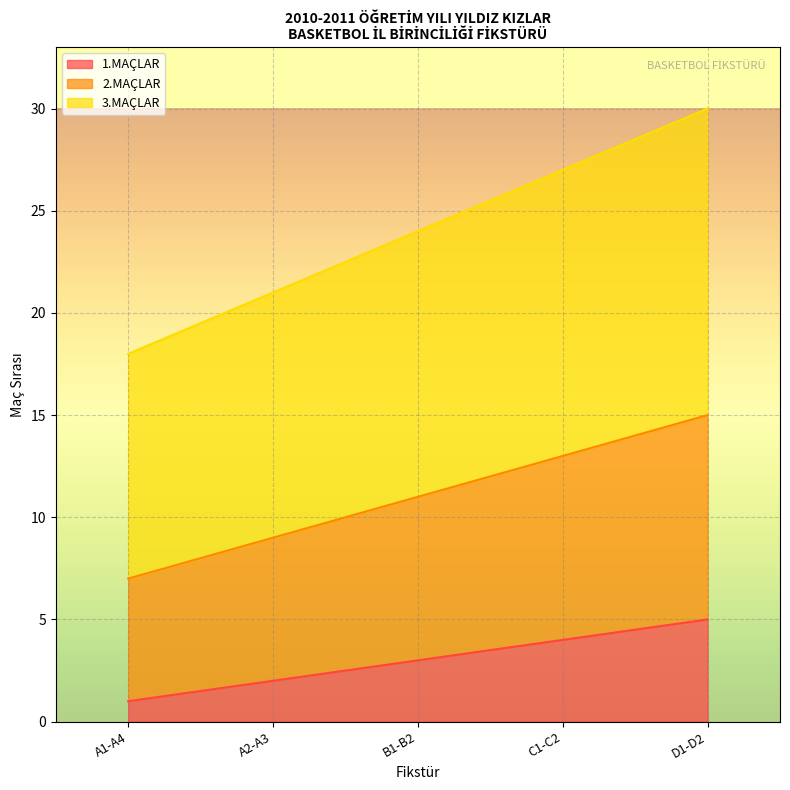

List the labels in order of 1.MAÇLAR value, smallest first.

A1-A4, A2-A3, B1-B2, C1-C2, D1-D2